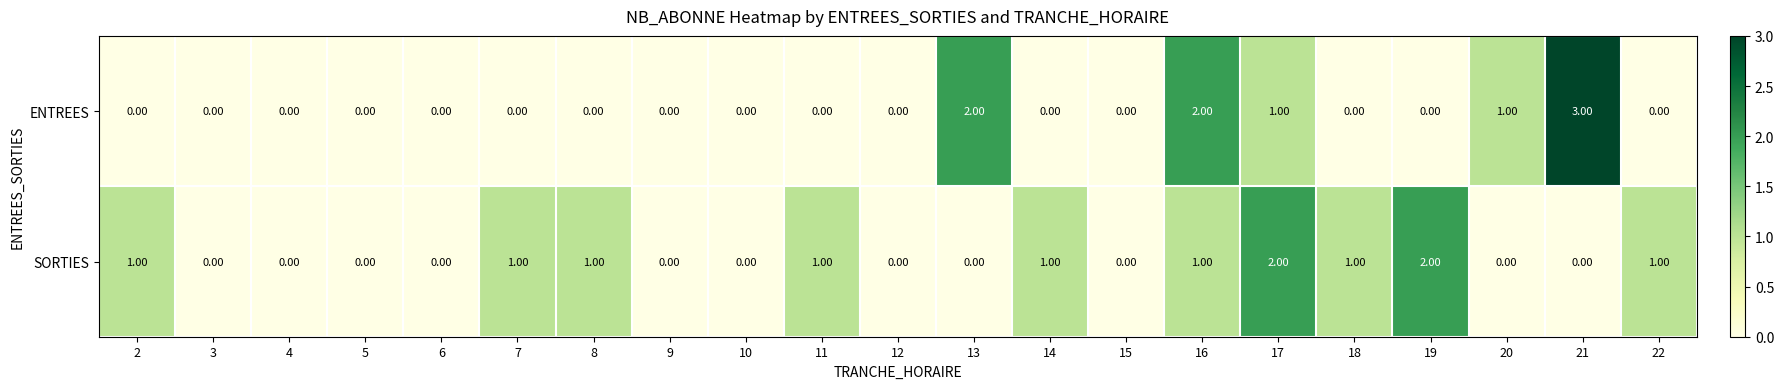

What is the difference between the maximum and minimum values in the ENTREES series?

3